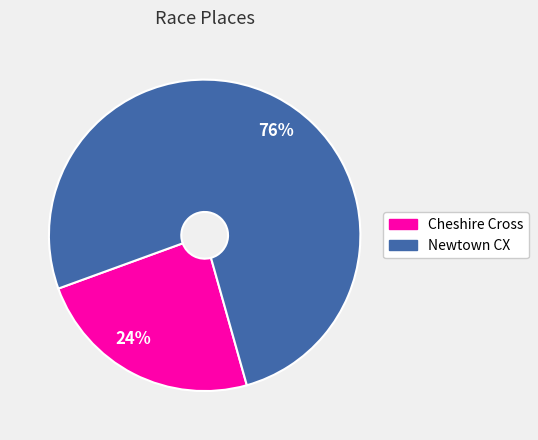

True or false: 24% accounts for 15% of the total.

False